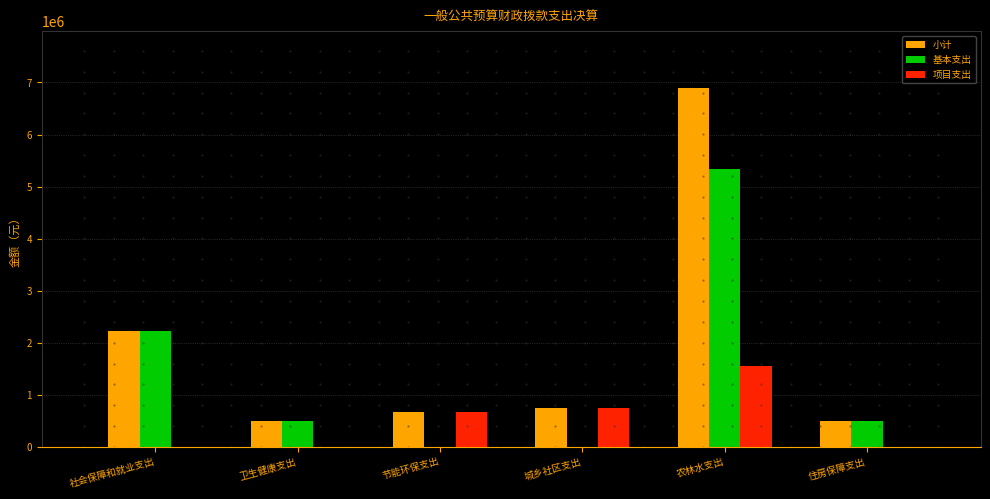

Are the bars grouped side by side (vs. stacked)?

Yes